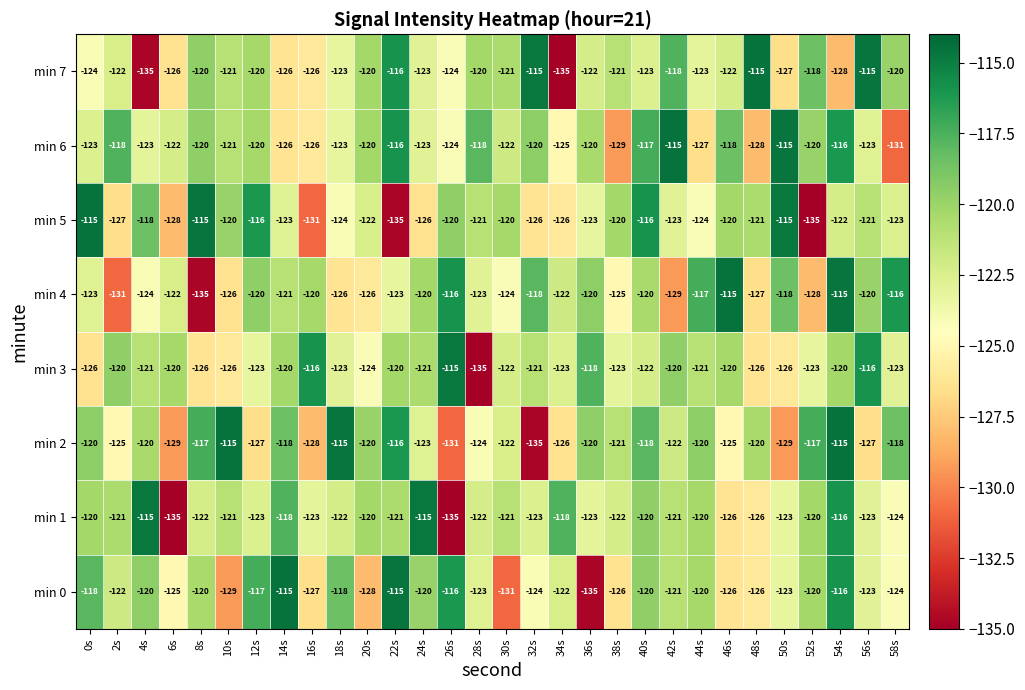

The value of min 7 at 58s is -61. True or false?

False